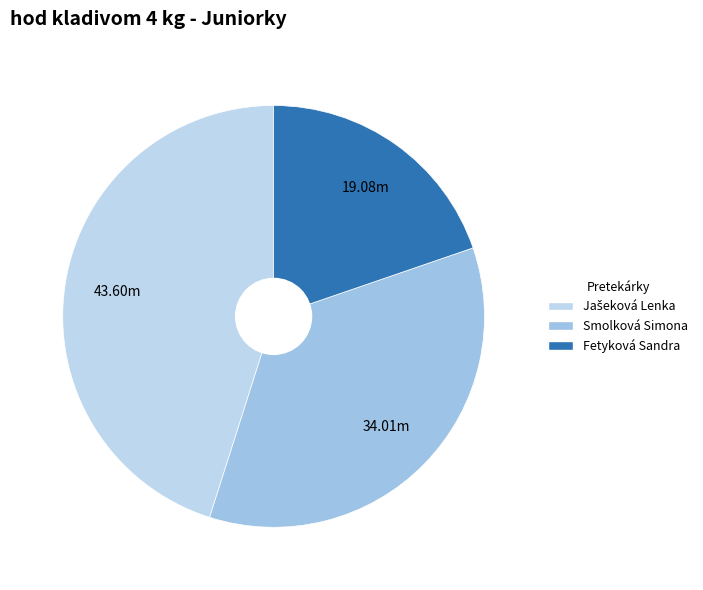

What percentage is NOT represented by Fetyková Sandra?

80.3%